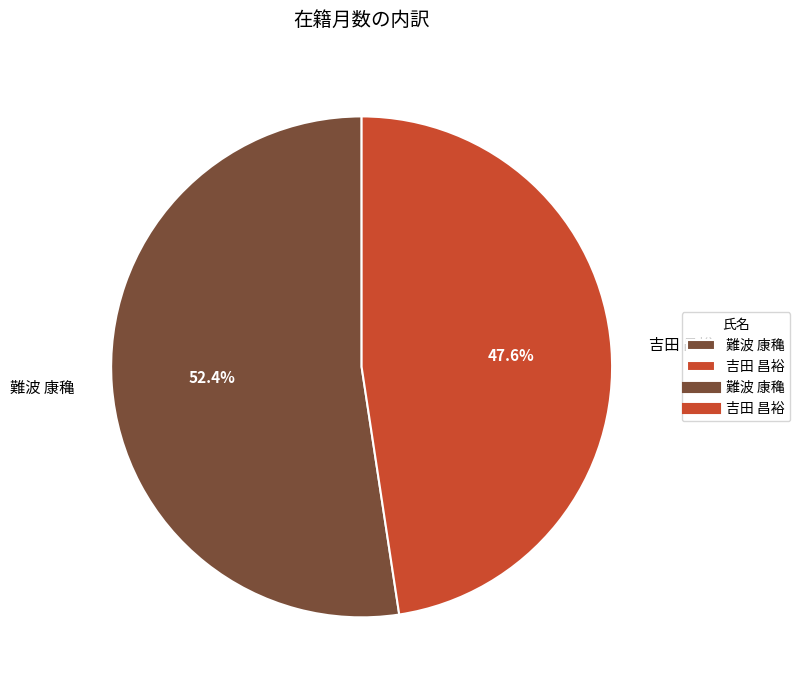

What is the largest slice in the pie chart?

難波 康穐